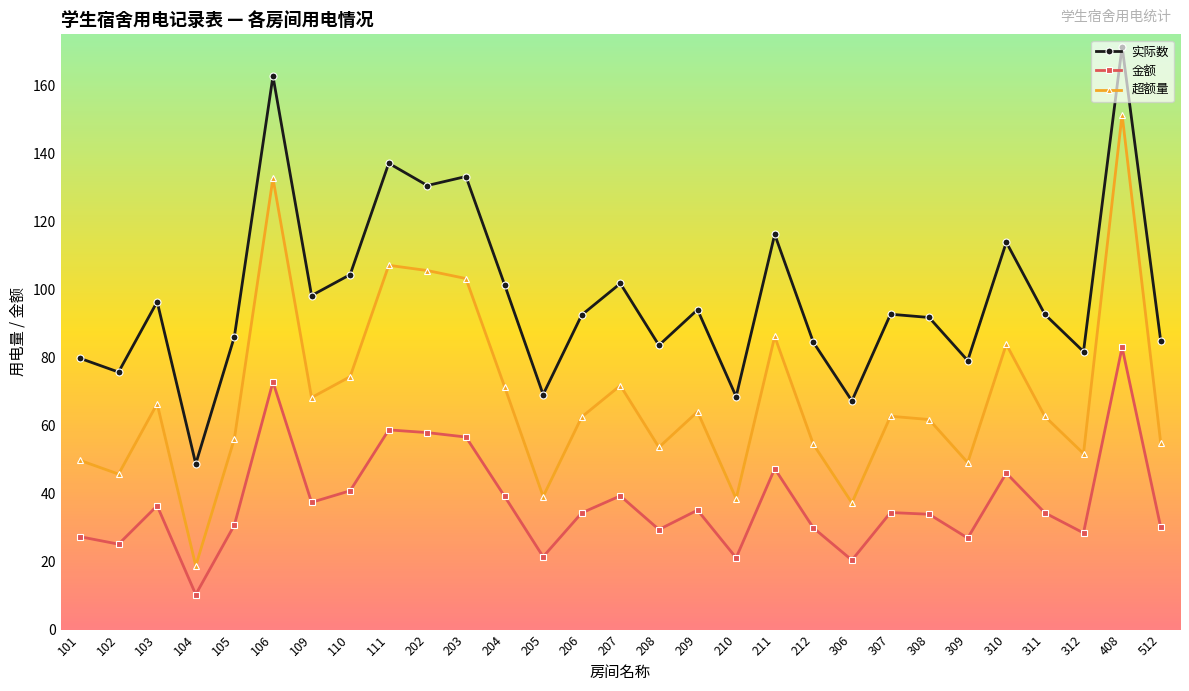

In 实际数, how many points are higher than both neighbors (excluding endpoints)?

10